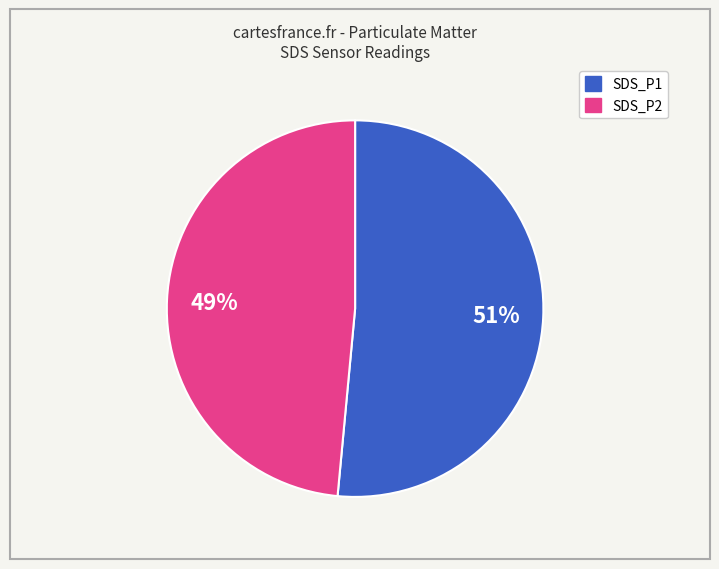

Is there a majority slice in this chart?

Yes